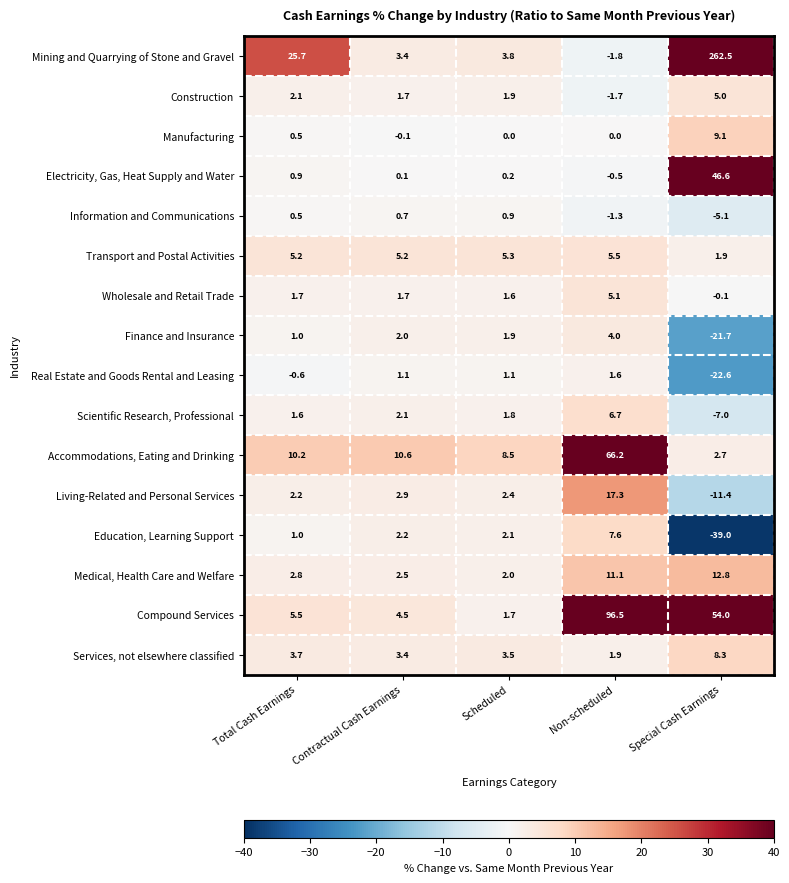

What is the average value of the Mining and Quarrying of Stone and Gravel series?

58.7